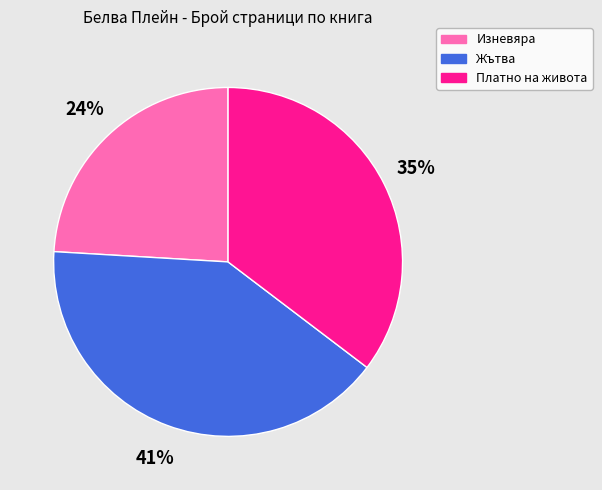

How many segments does this pie chart have?

3